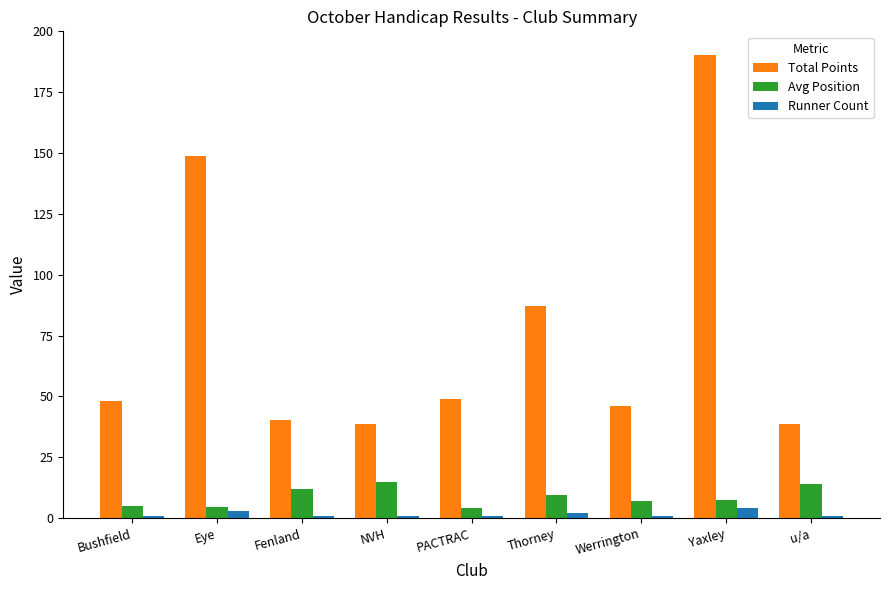

How many bars are there in total?

27